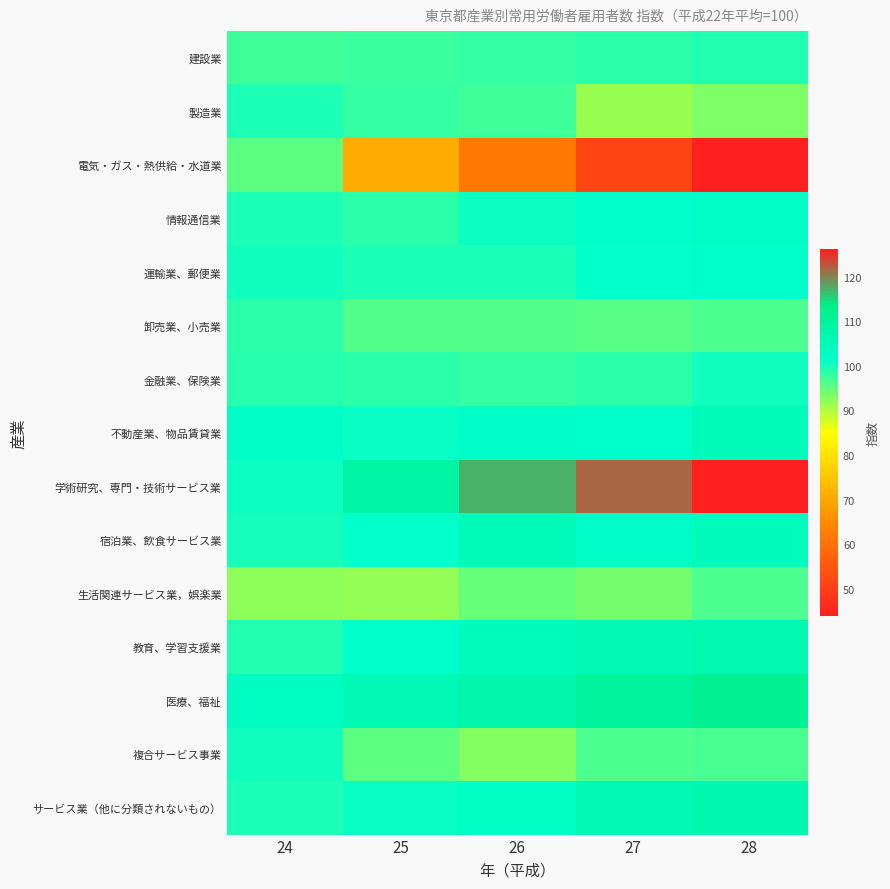

What is the total value across all series at 25?

1465.0